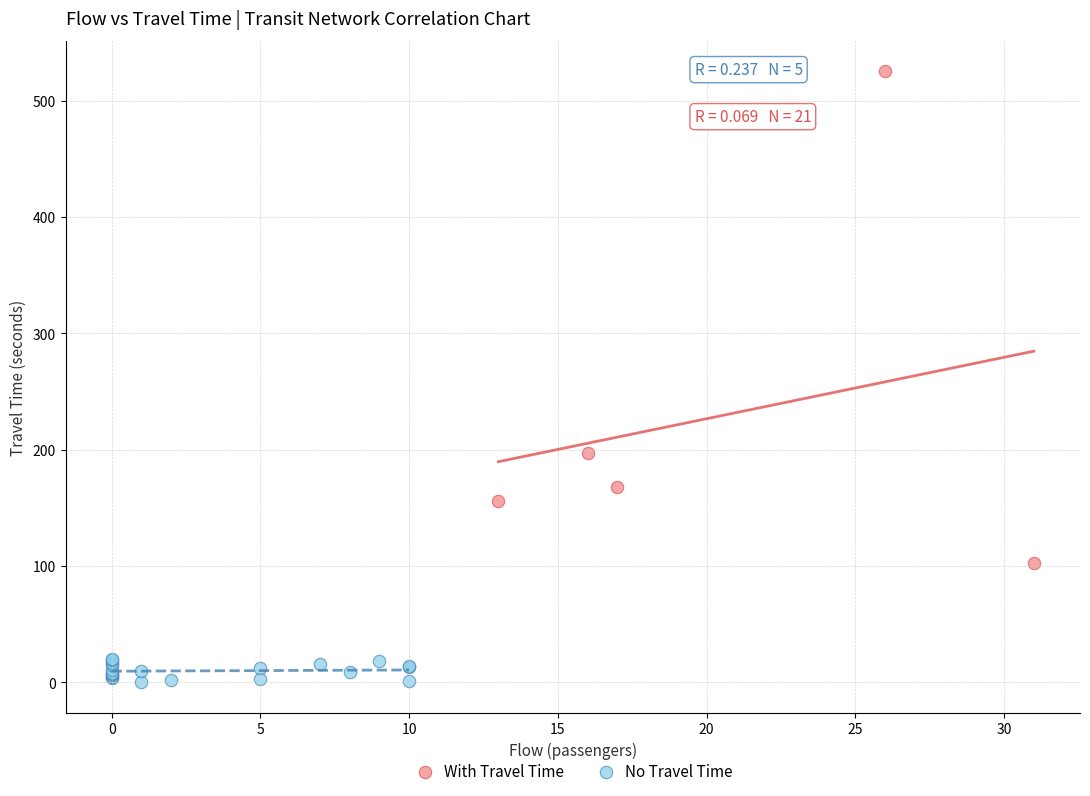

Which series has the largest Y range (max minus min)?

With Travel Time